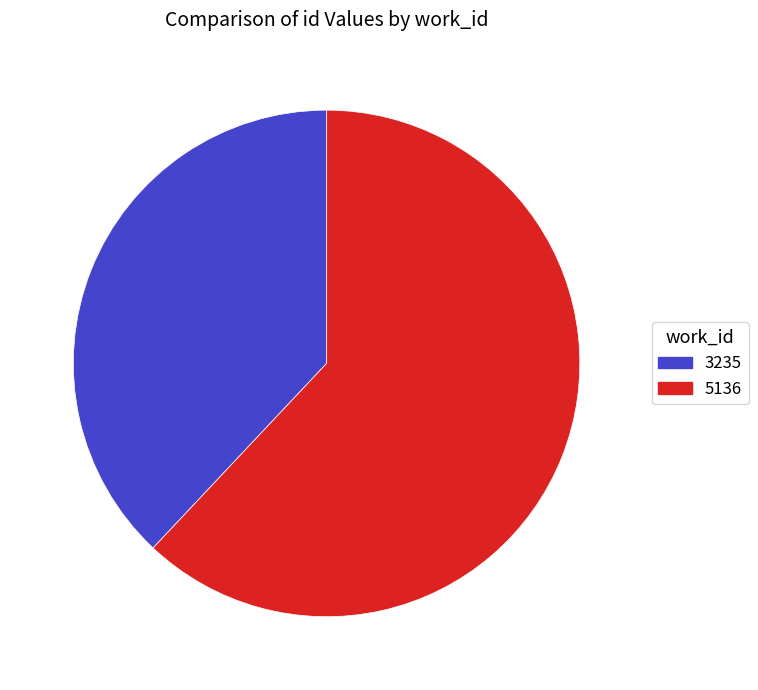

What is the smallest slice in the pie chart?

3235